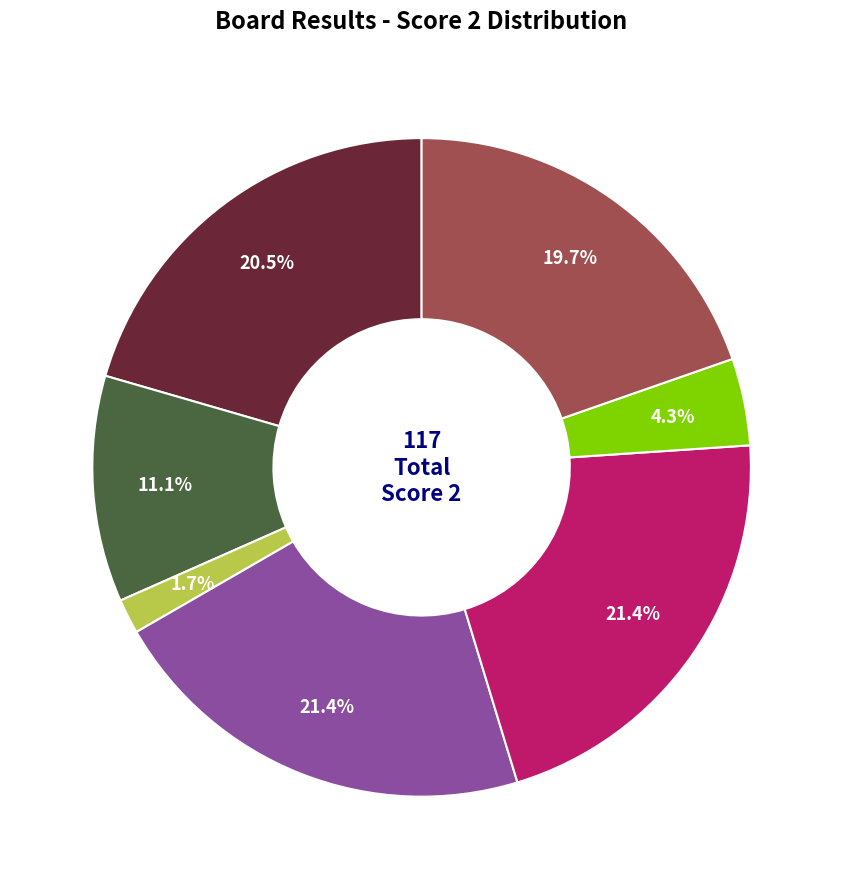

Is there any slice that represents more than half of the pie?

No